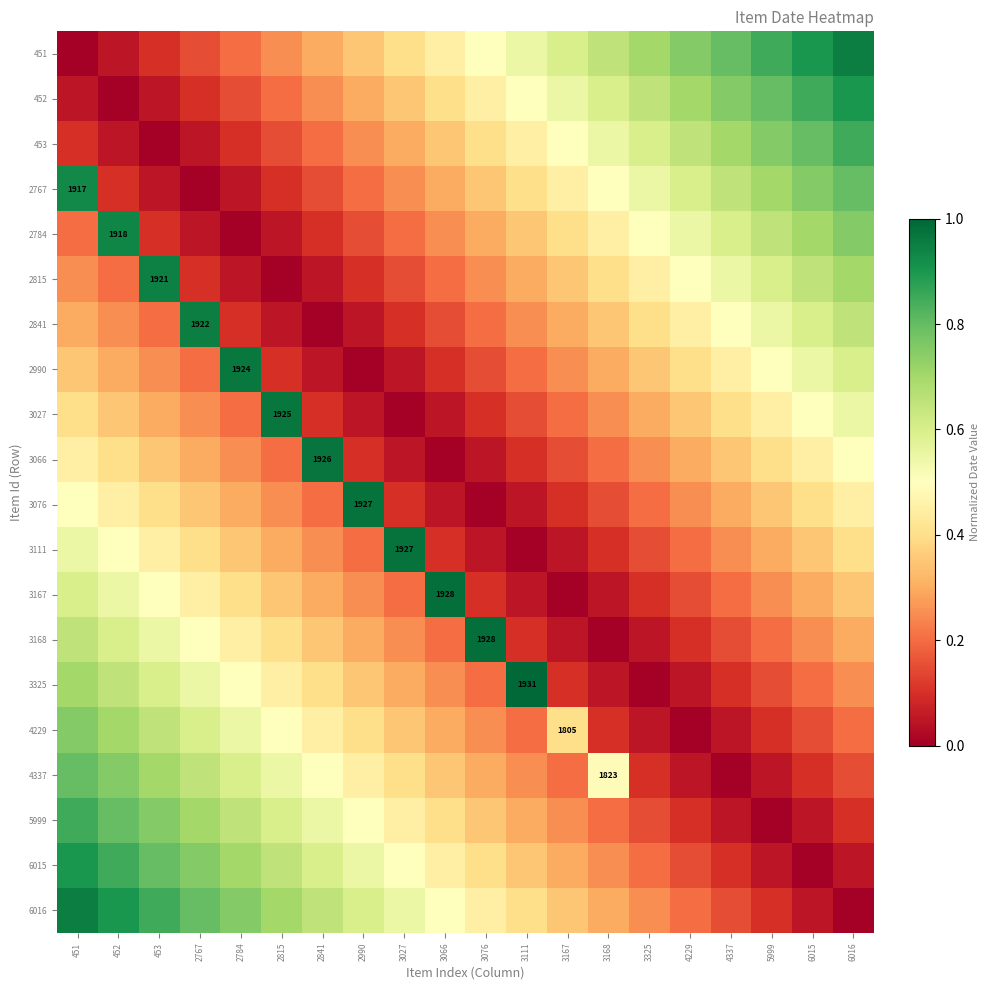

Which series has the largest total across all categories?

451